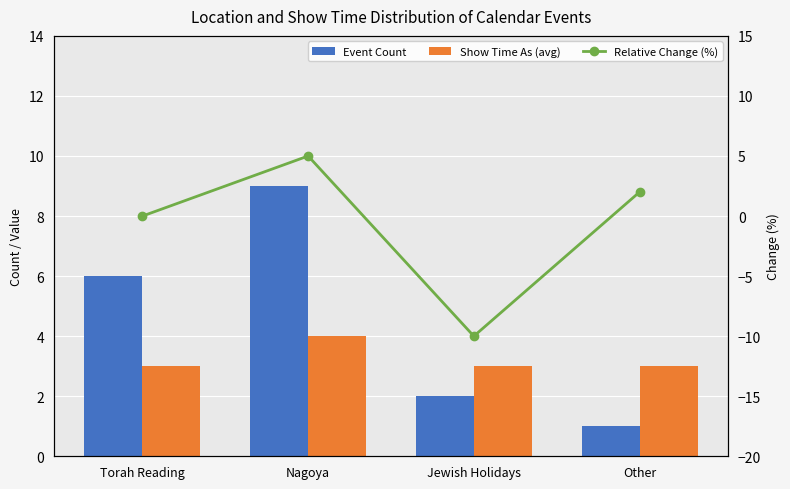

Reading left to right, list all the values displayed in this chart.

Event Count: Torah Reading=6	Nagoya=9	Jewish Holidays=2	Other=1
Show Time As (avg): Torah Reading=3	Nagoya=4	Jewish Holidays=3	Other=3
Relative Change (%): Torah Reading=0	Nagoya=5	Jewish Holidays=-10	Other=2